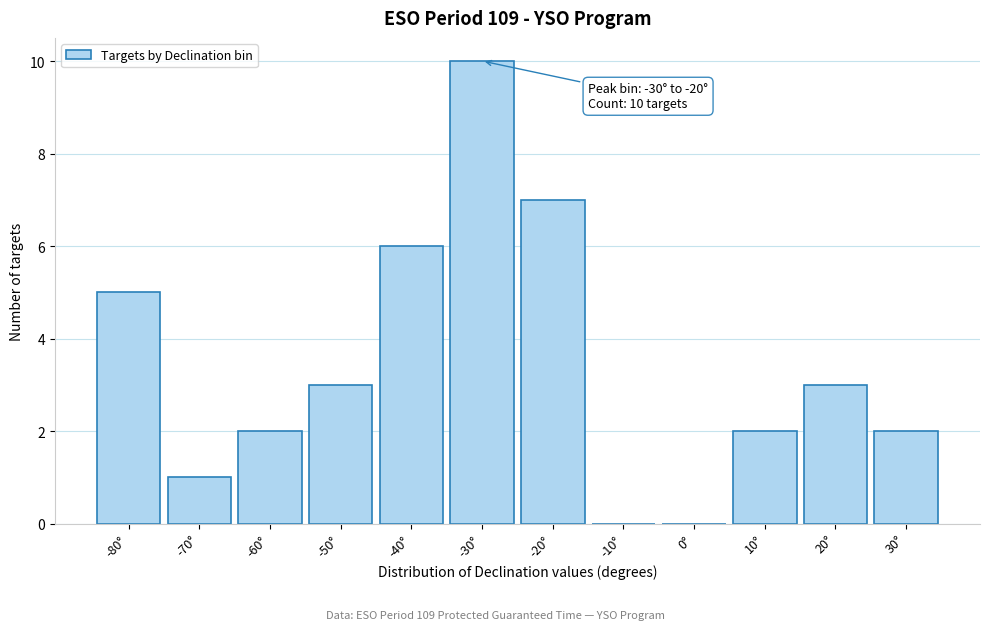

Reading left to right, list all the values displayed in this chart.

-80°=5	-70°=1	-60°=2	-50°=3	-40°=6	-30°=10	-20°=7	-10°=0	0°=0	10°=2	20°=3	30°=2